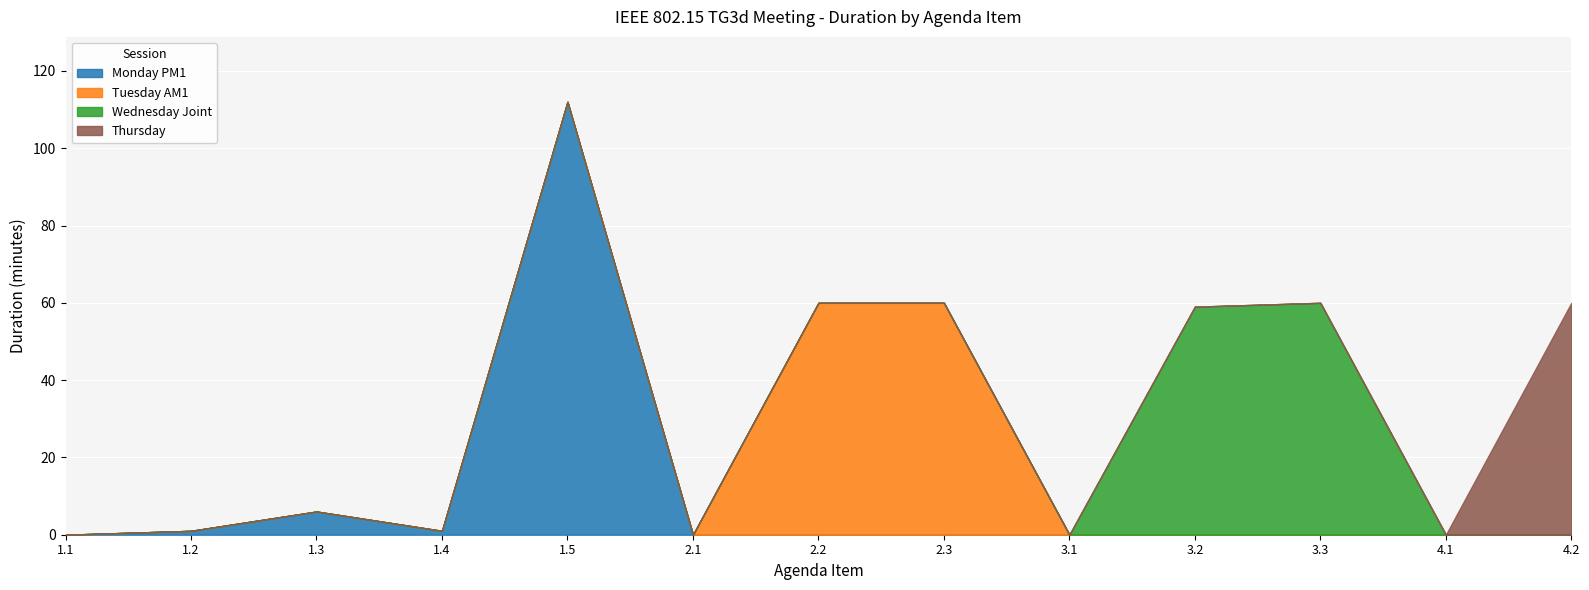

Where is Thursday nearest to the value 30?

1.1